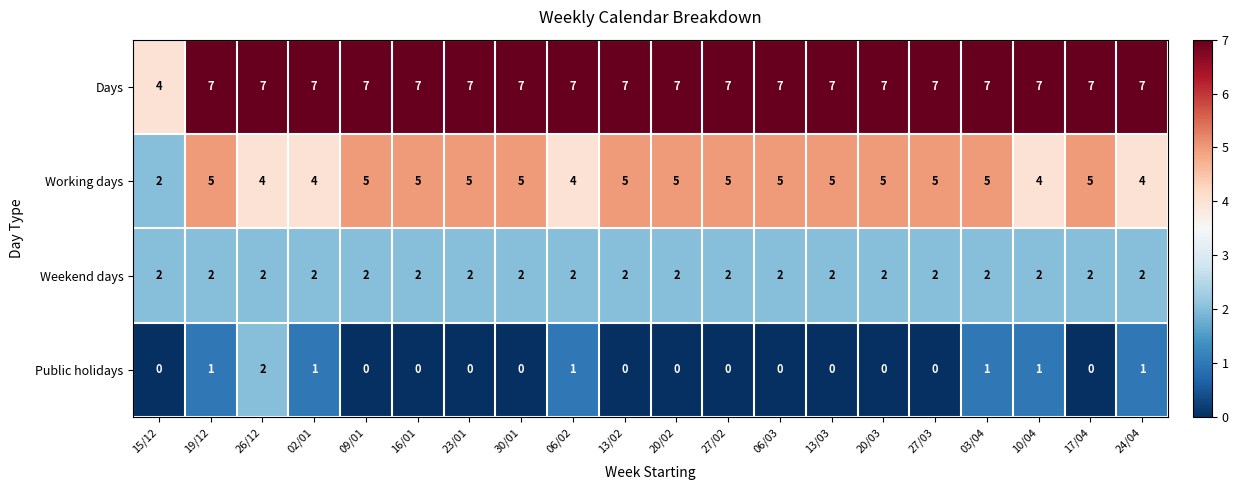

What is the maximum value for Days?

7